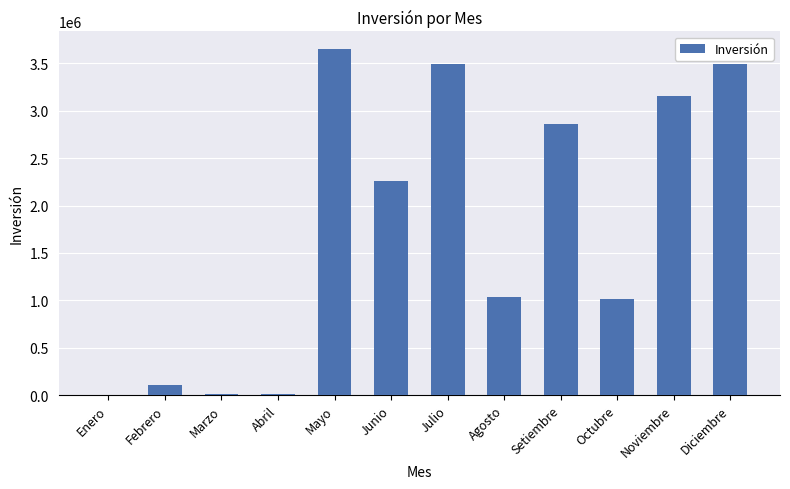

What is the sum of all values?

21081920